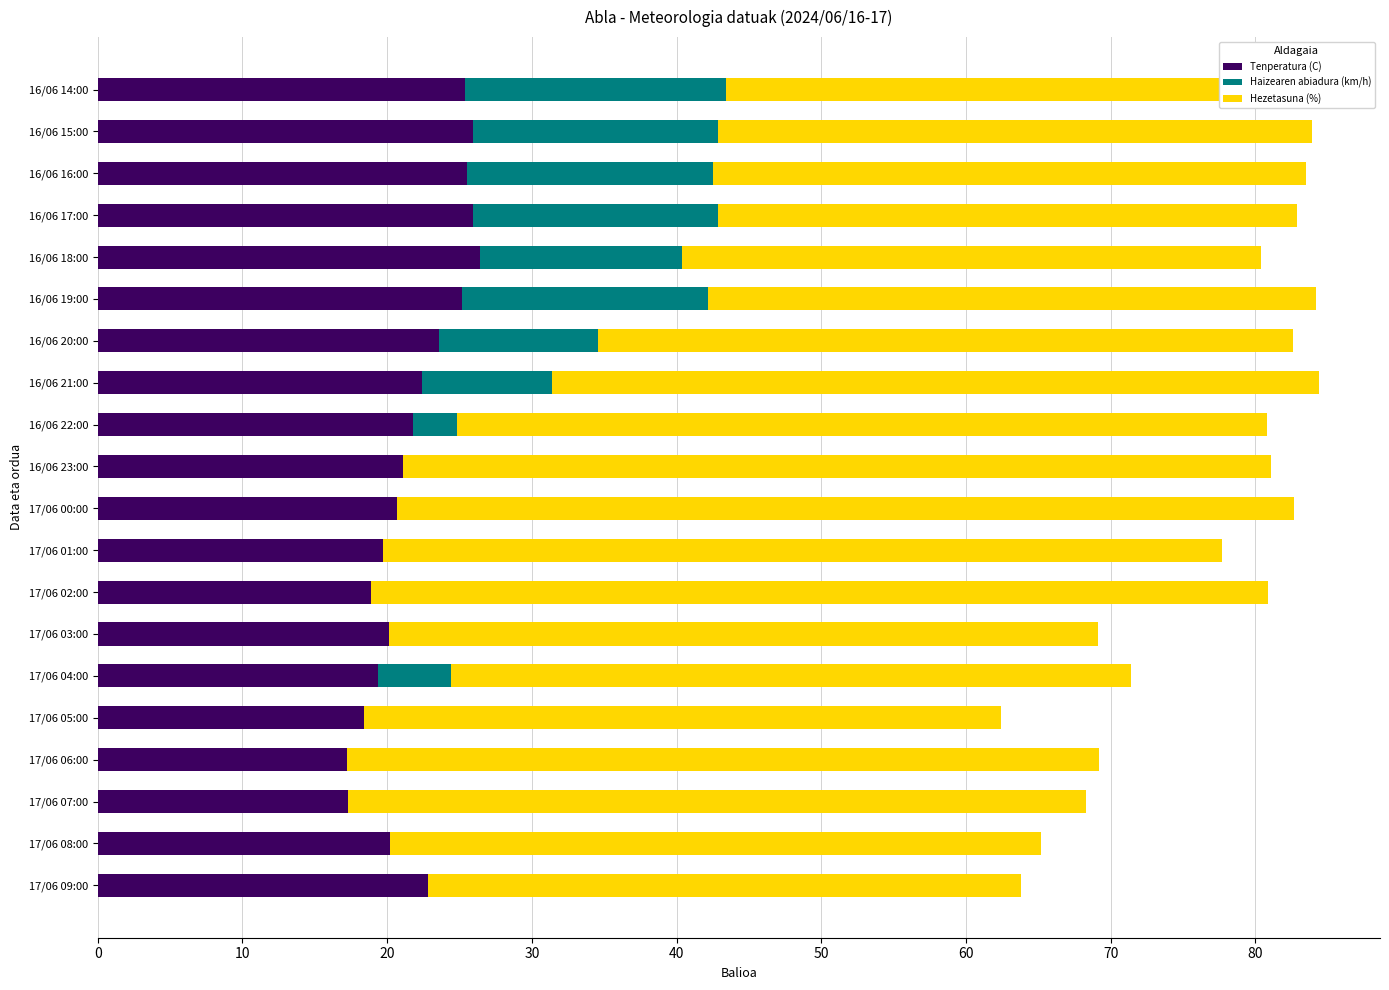

What is the approximate value of Hezetasuna (%) at 17/06 06:00?

52.0